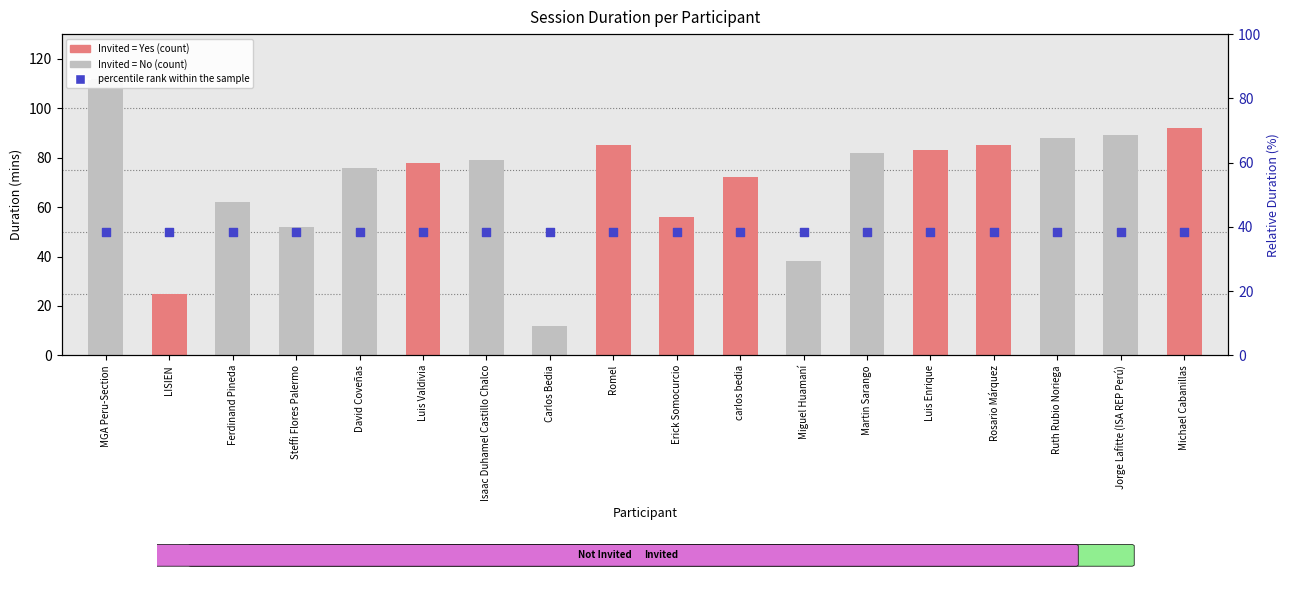

Which series contains the highest Y value?

Duration (mins)